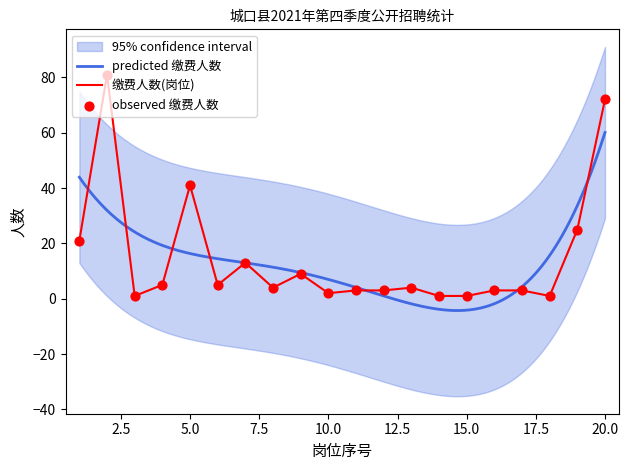

What is the ratio of the value at 18 to the value at 9?

0.1